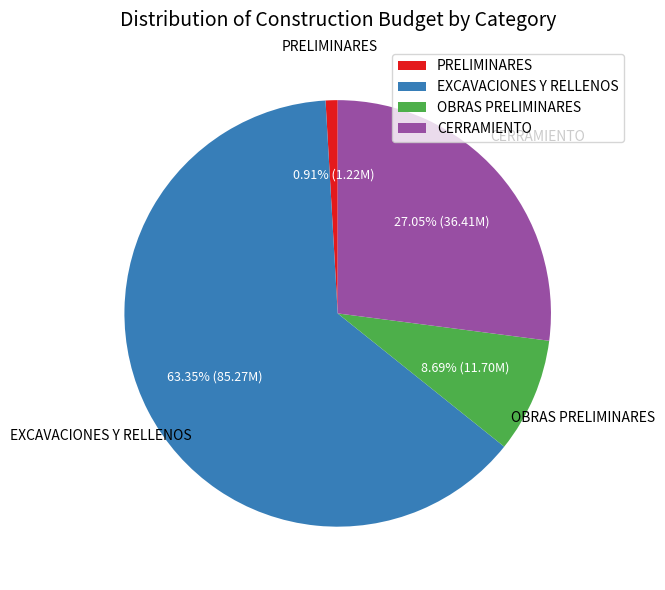

To the nearest percent, what portion does CERRAMIENTO represent?

27%